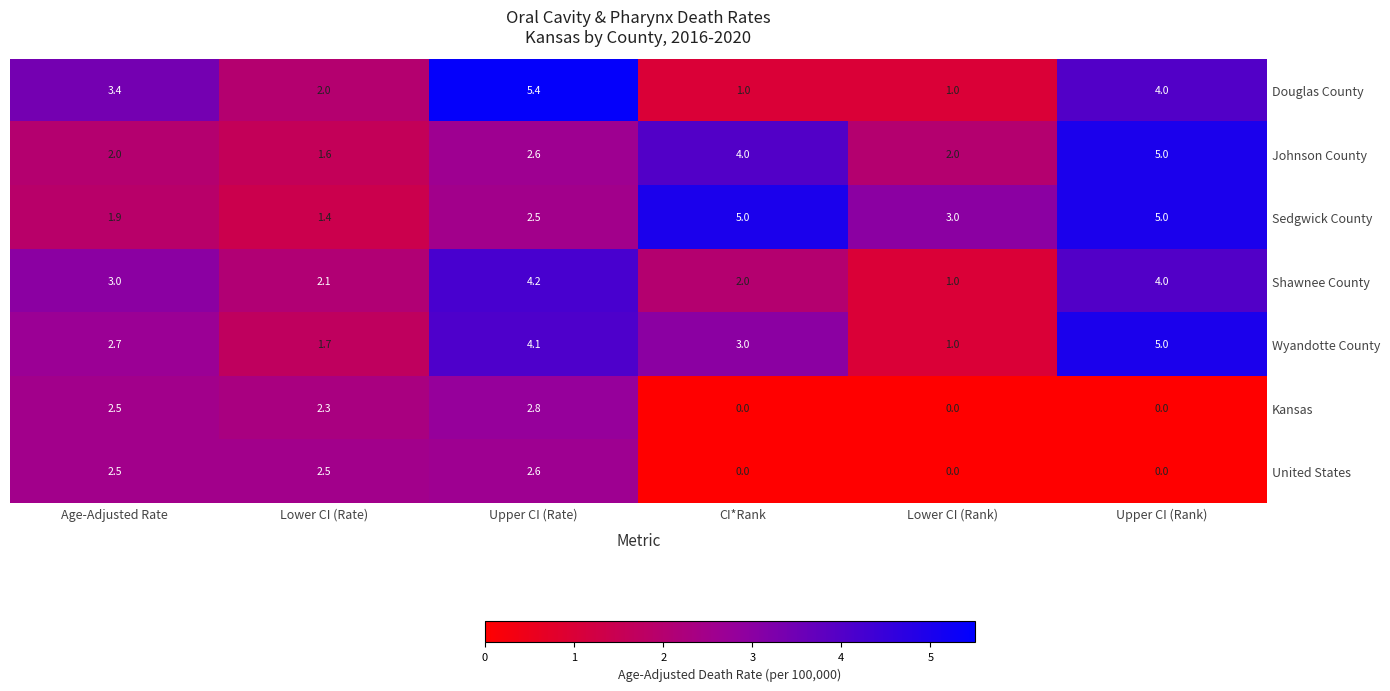

What is the approximate value of Johnson County at Upper CI (Rate)?

2.6